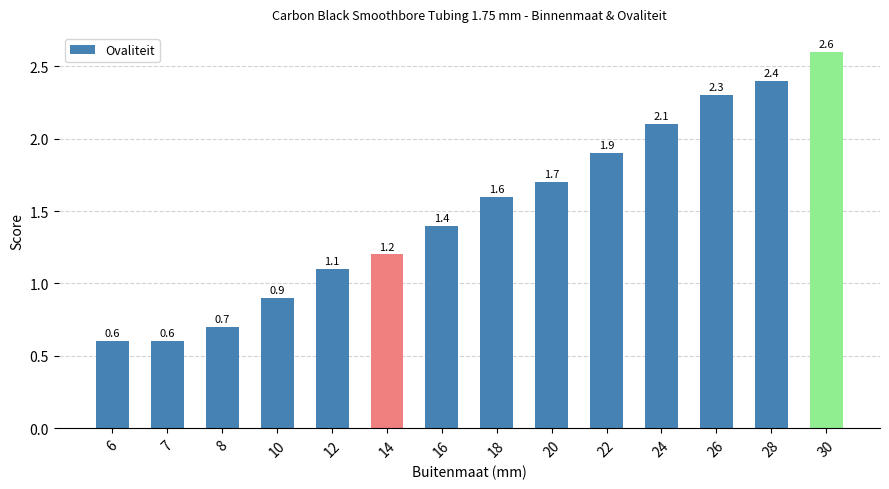

Reading right to left, list all the values displayed in this chart.

30=2.6	28=2.4	26=2.3	24=2.1	22=1.9	20=1.7	18=1.6	16=1.4	14=1.2	12=1.1	10=0.9	8=0.7	7=0.6	6=0.6